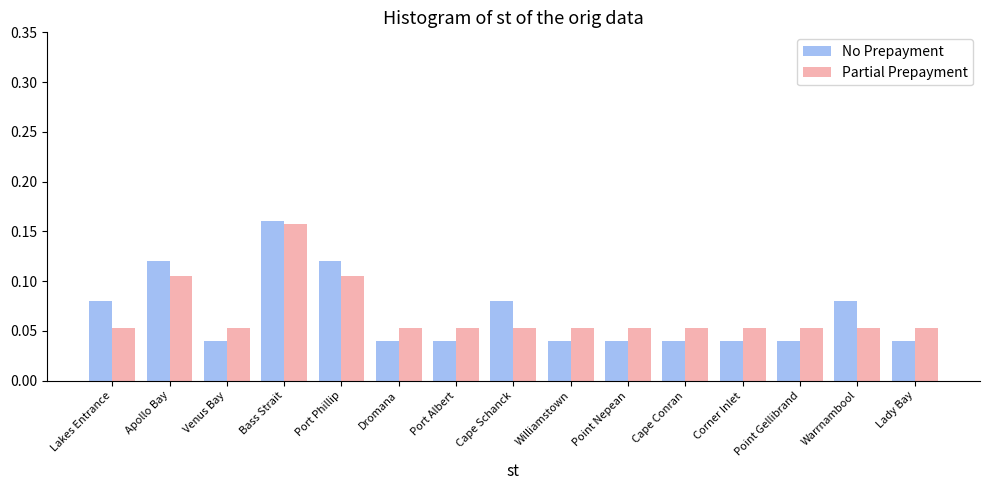

What is the total value across all series at Bass Strait?

0.3